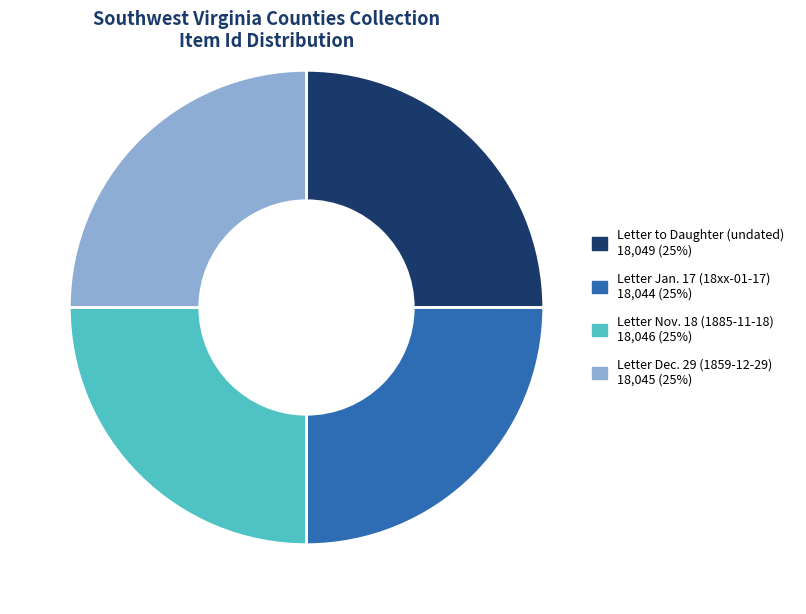

Is there any slice that represents more than half of the pie?

No